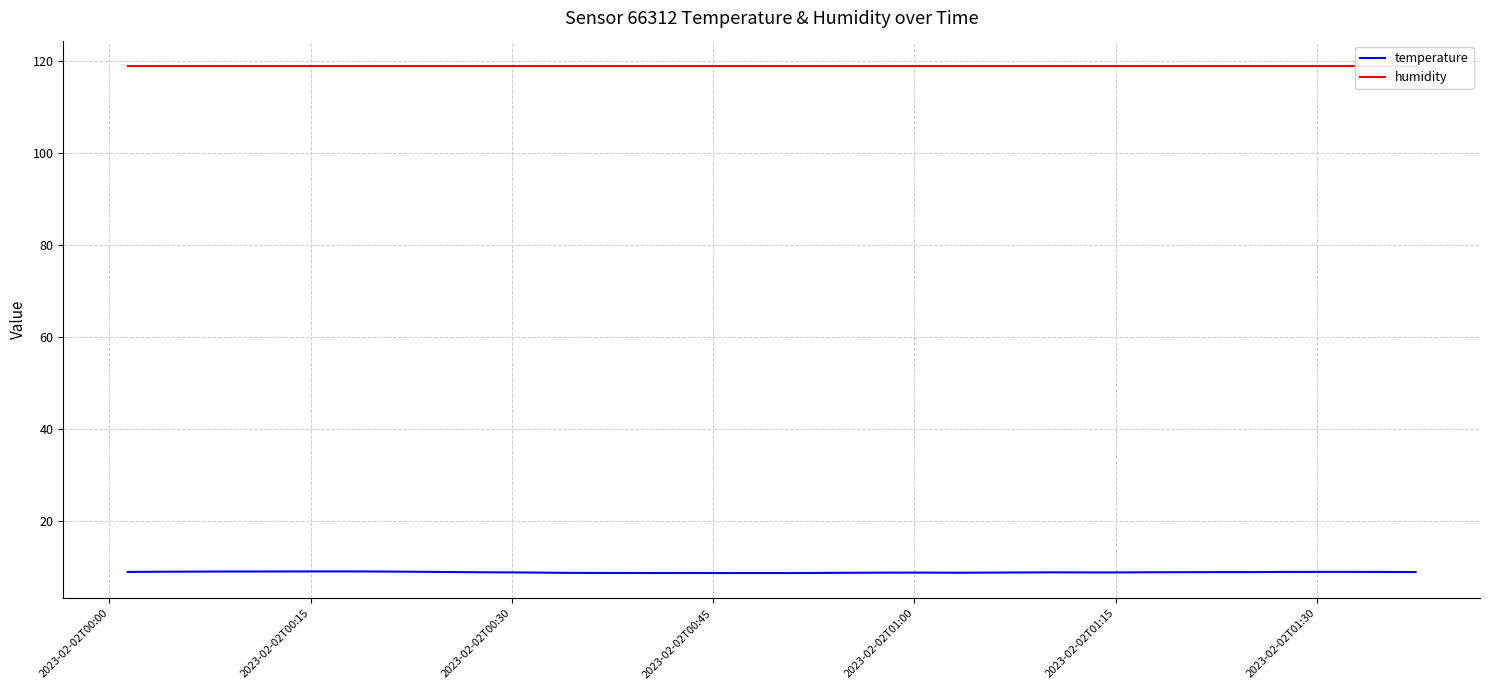

How many lines are shown in the chart?

2